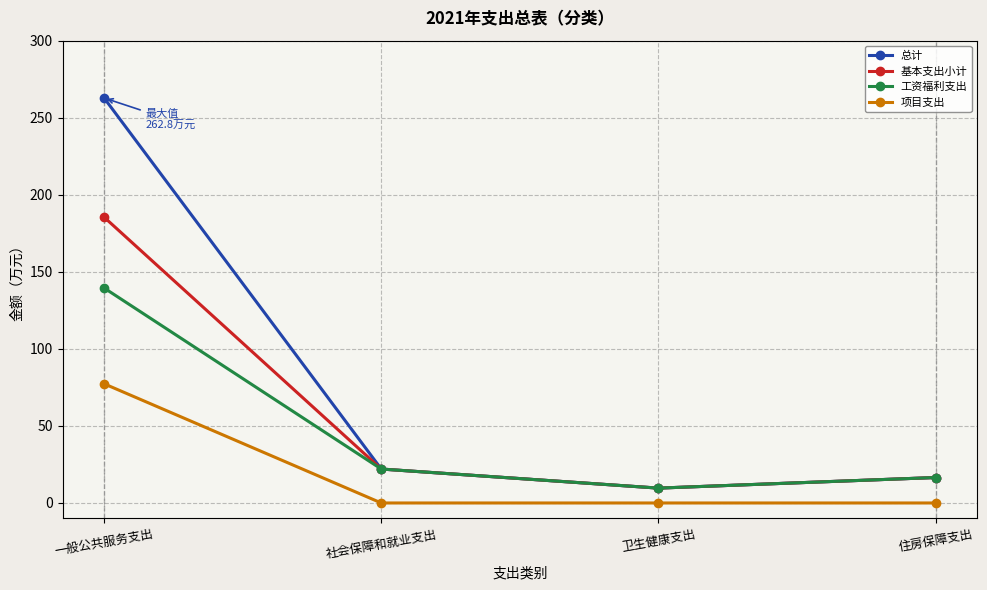

How many values in the 工资福利支出 series are below 22?

2